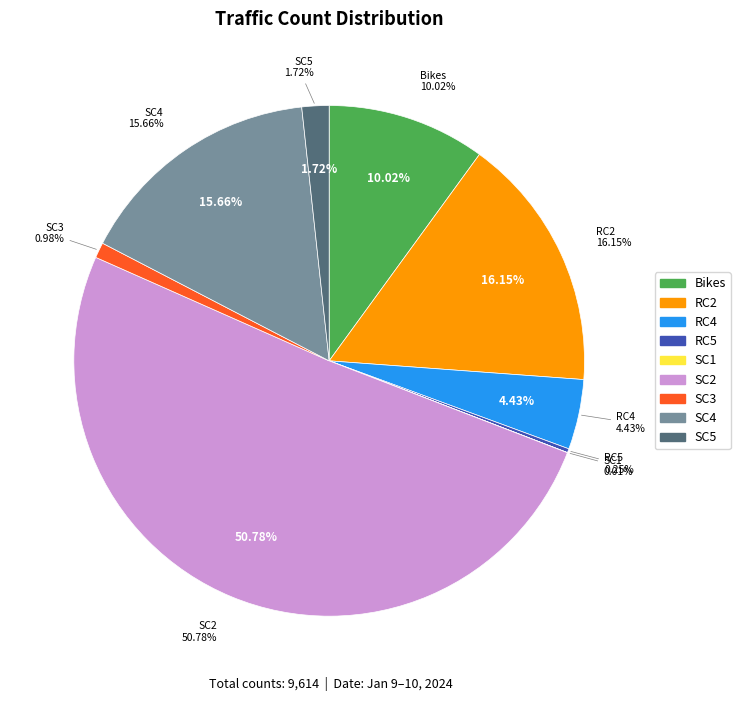

How many segments does this pie chart have?

9